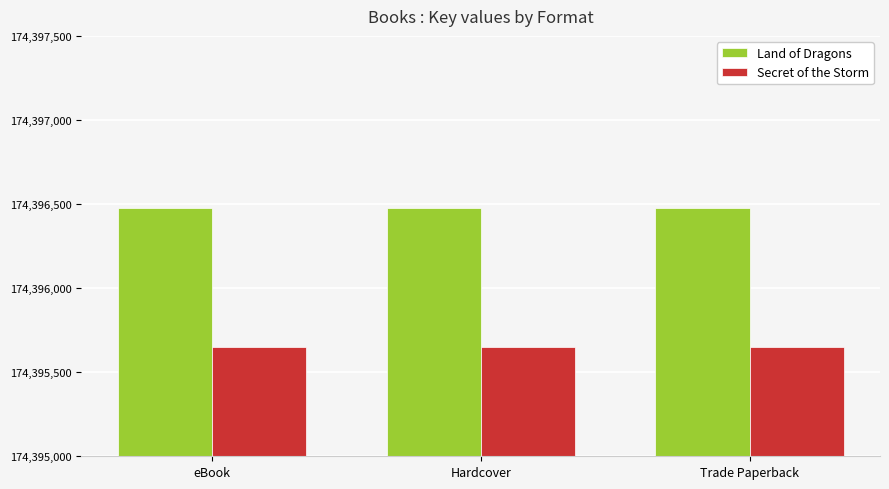

What is the smallest value displayed?

174395649